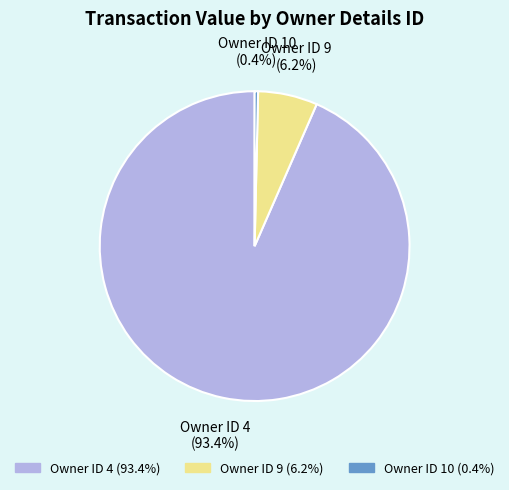

How many segments does this pie chart have?

3